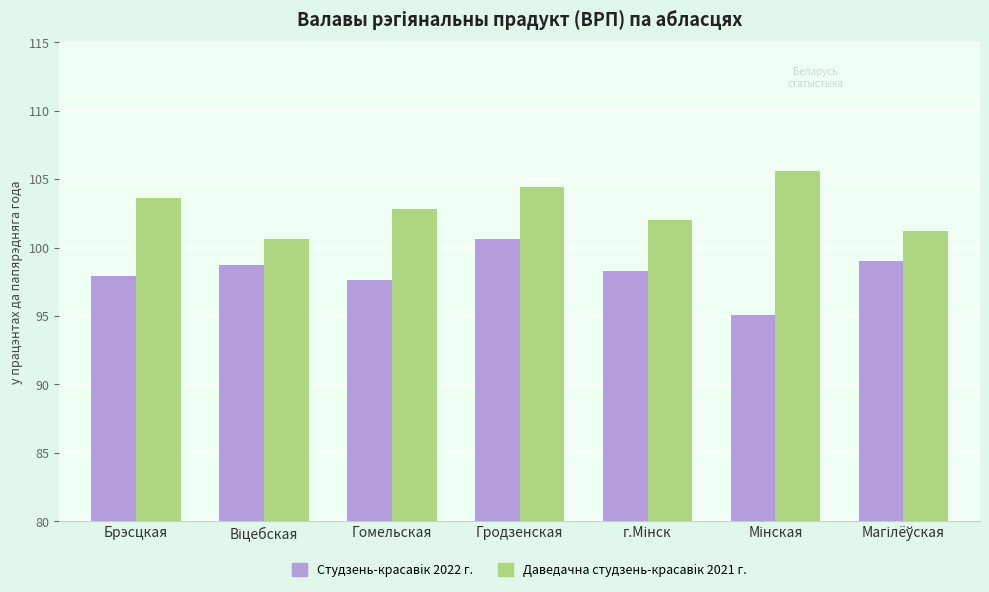

What is the difference between the maximum and minimum values in the Студзень-красавiк 2022 г. series?

5.5